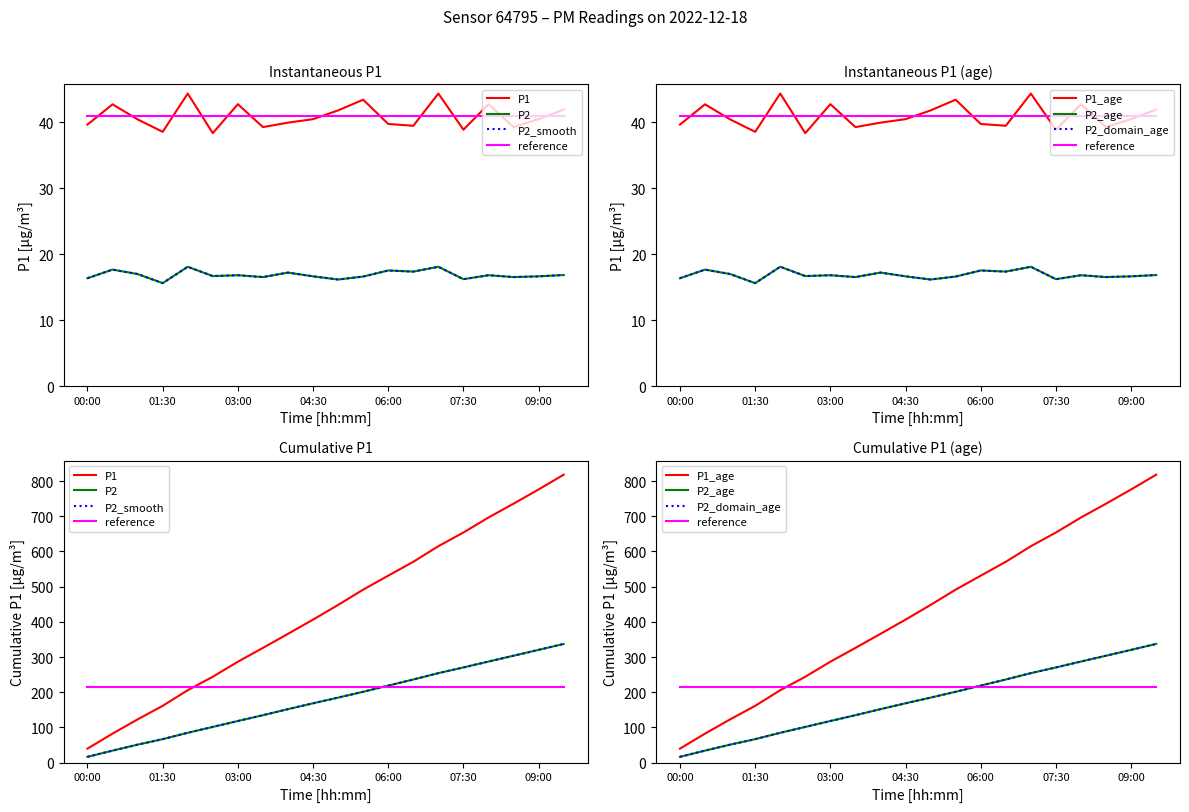

What value does the P1 series have at 00:00?

39.6